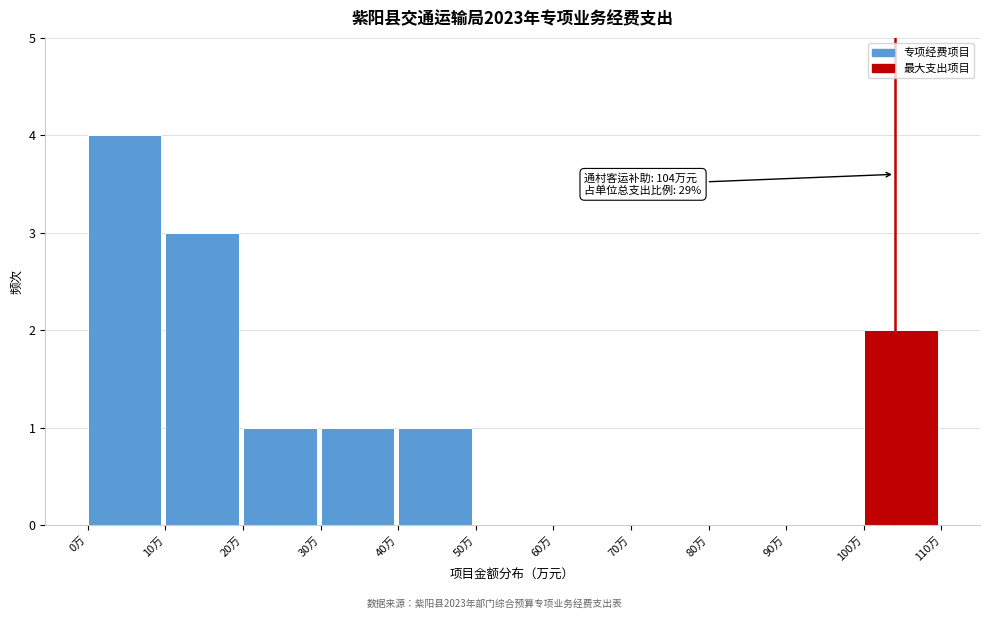

Over which range of the x-axis is the bar tallest?

0 to 10